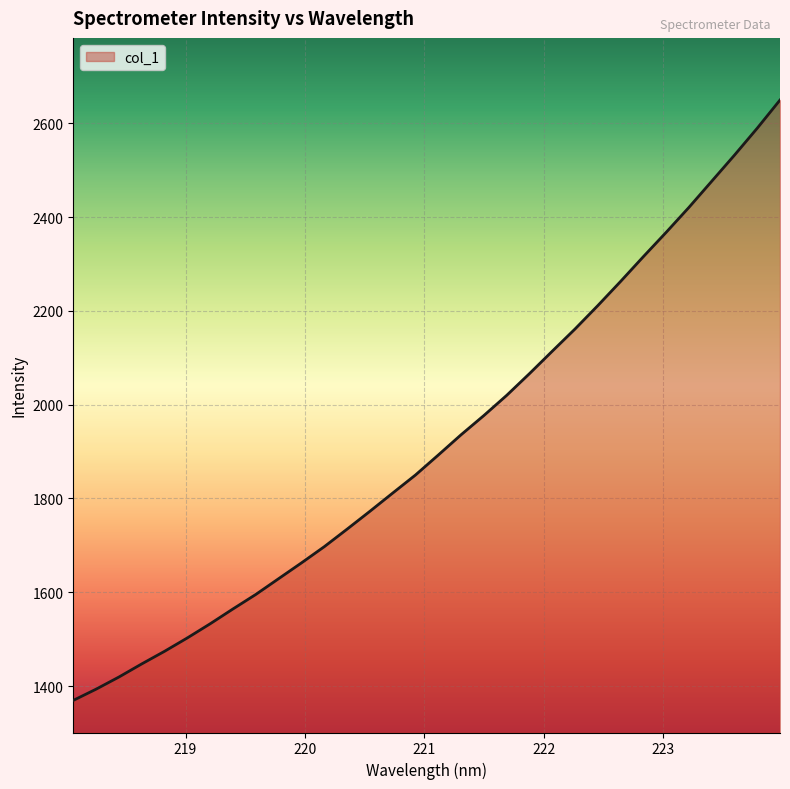

True or false: the data has more than 1 interior local peaks.

False